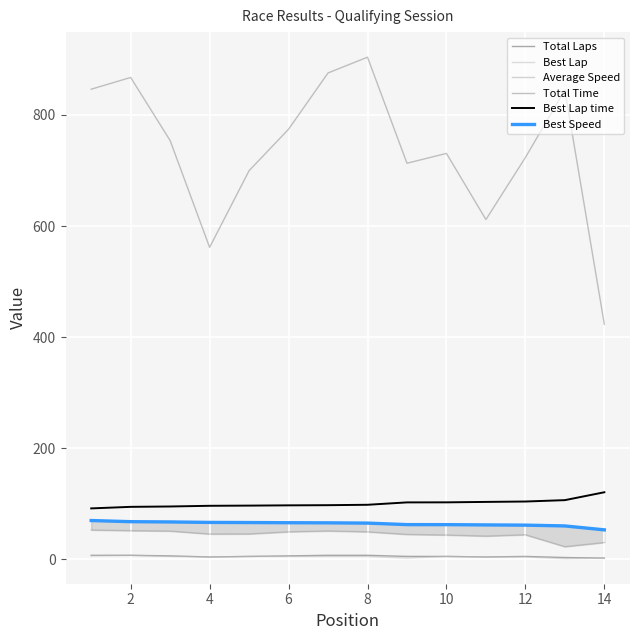

Count the number of data series in this chart.

6